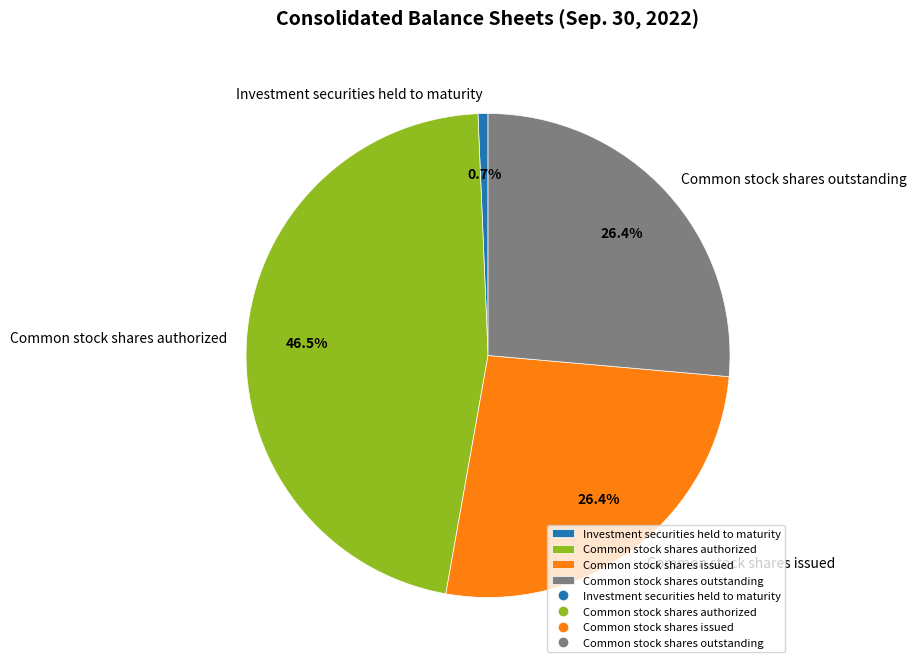

What is the ratio of the value at Common stock shares authorized to the value at Investment securities held to maturity?

69.8